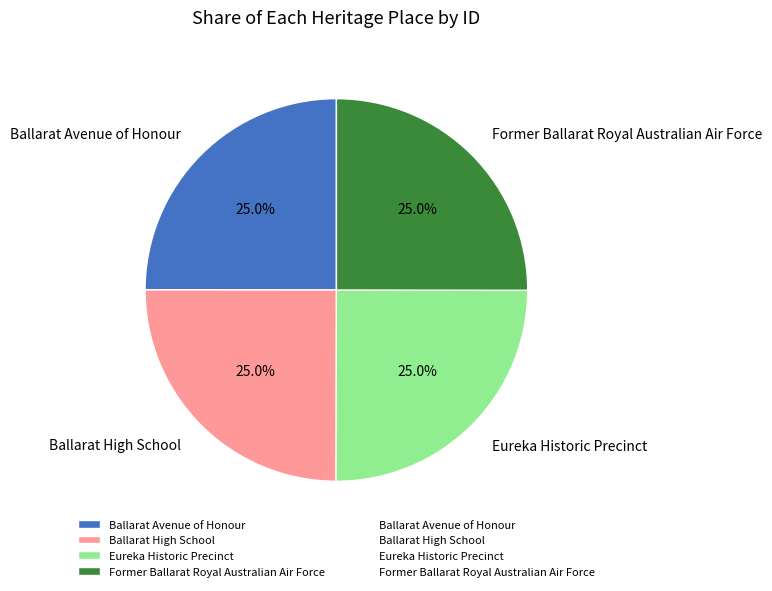

The Ballarat High School slice represents 25% of the pie. True or false?

True